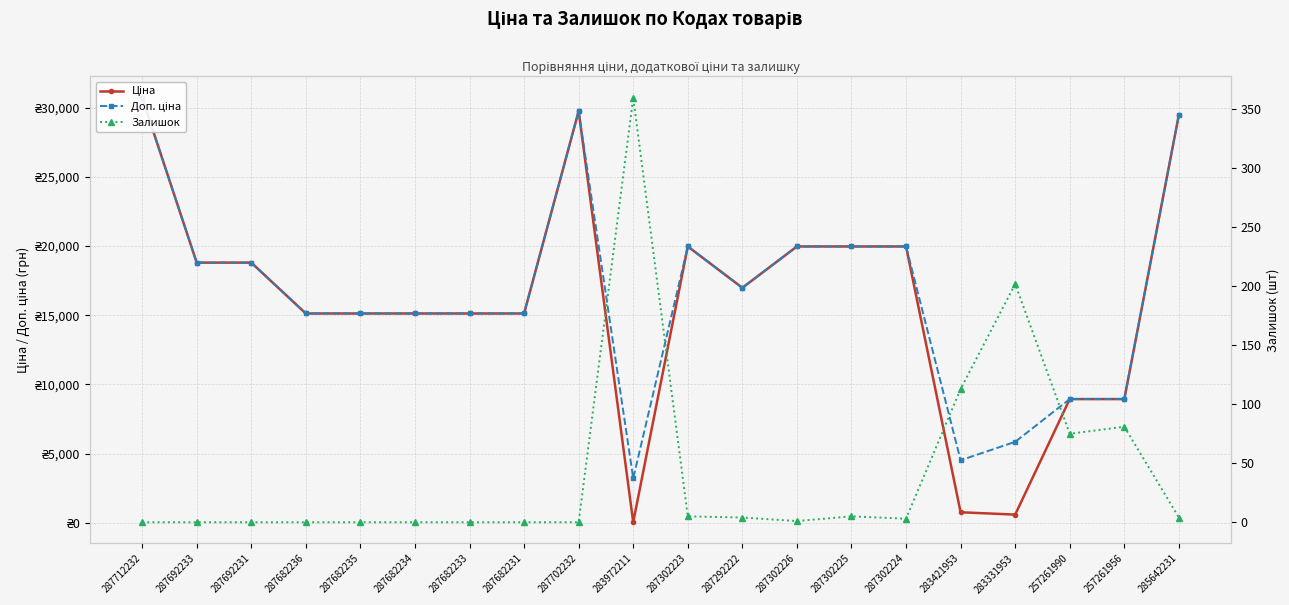

Which category has the lowest value across all series?

287712232